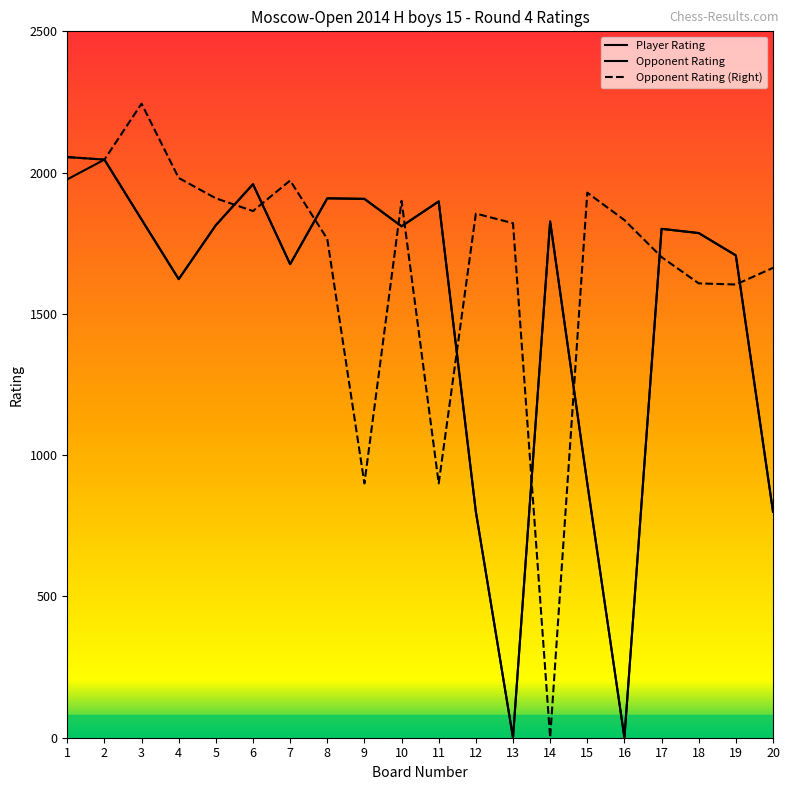

What is the value of the Opponent Rating point at the 2nd from the left?

2046